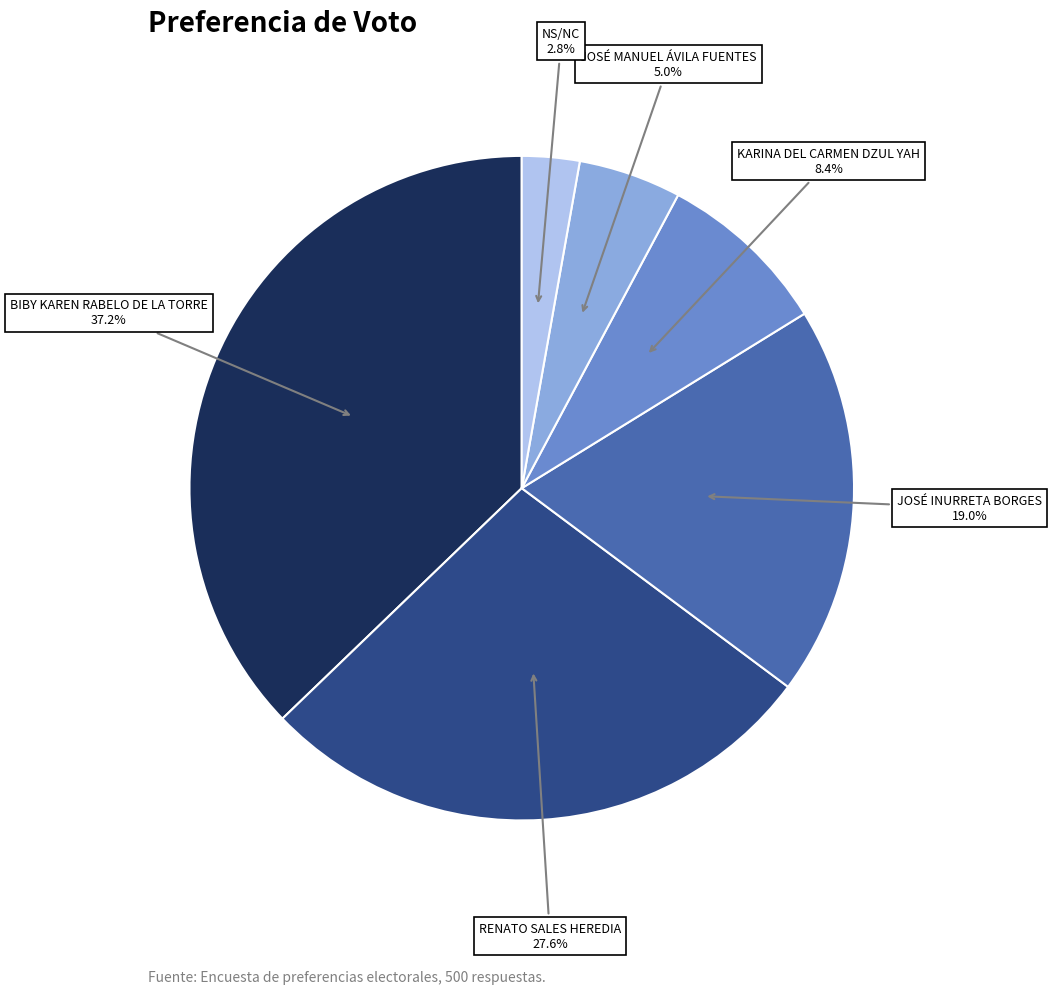

Is there a majority slice in this chart?

No